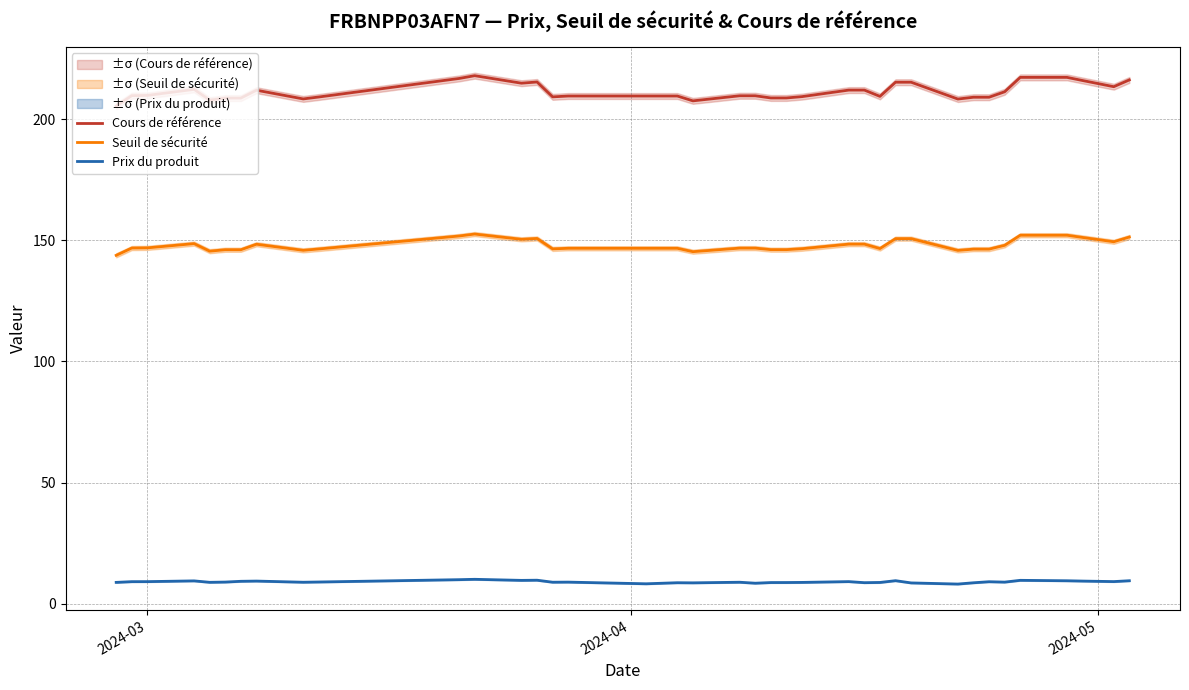

True or false: Cours de référence and Prix du produit cross at least once.

False